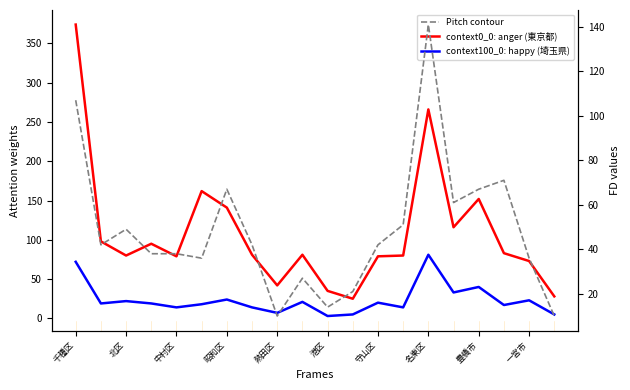

At which category does context100_0: happy (埼玉県) reach its first local valley?

北区